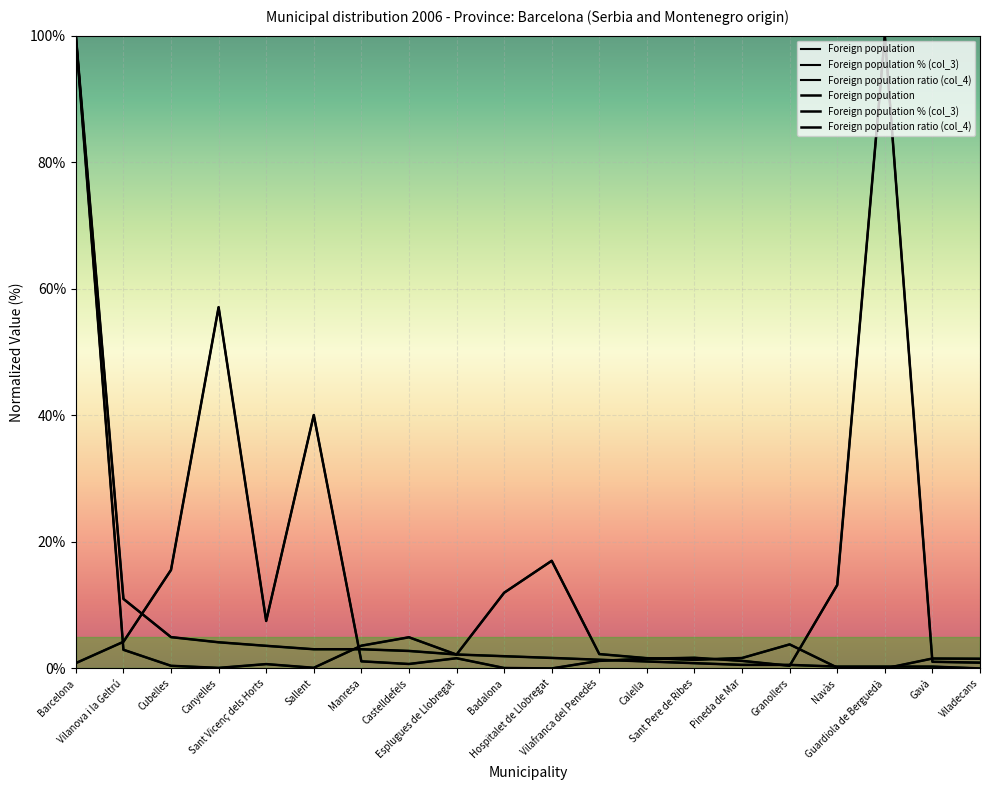

Reading right to left, transcribe all the data shown in this chart.

Foreign population: 1.5	1.6	0.0	0.1	3.8	1.6	1.4	1.6	2.3	17.0	12.0	2.2	4.9	3.6	0.1	0.7	0.1	0.4	3.0	100.0
Foreign population % (col_3): 0.0	0.3	0.3	0.3	0.6	0.6	0.8	1.1	1.4	1.7	1.9	2.2	2.8	3.0	3.0	3.6	4.1	4.9	11.0	100.0
Foreign population ratio (col_4): 0.9	1.1	100.0	13.2	0.4	1.2	1.7	1.5	1.2	0.0	0.1	1.6	0.7	1.1	40.0	7.5	57.1	15.6	4.2	0.8